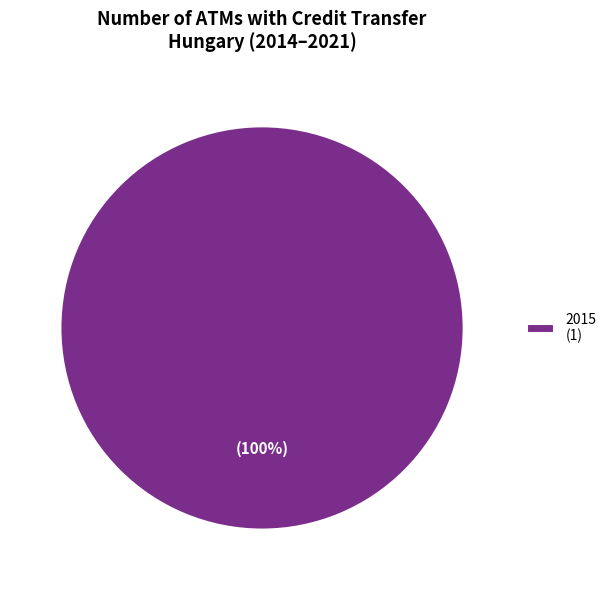

To the nearest percent, what percentage of the pie is 2015 (1)?

100%